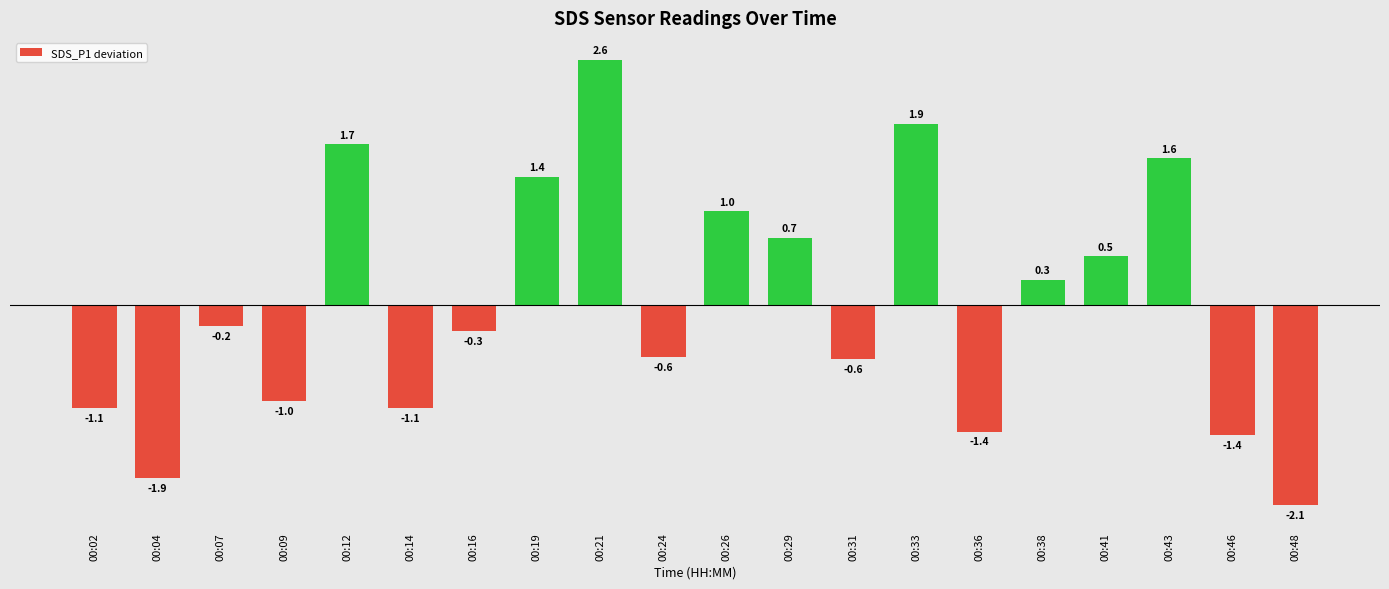

Reading left to right, transcribe all the data shown in this chart.

-1.1	-1.9	-0.2	-1.0	1.7	-1.1	-0.3	1.4	2.6	-0.6	1.0	0.7	-0.6	1.9	-1.4	0.3	0.5	1.6	-1.4	-2.1